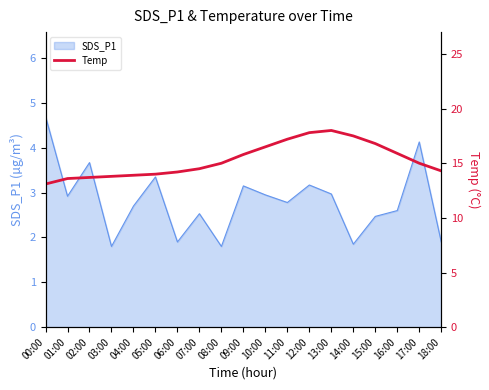

What is the difference between the second highest and minimum values?

4.7